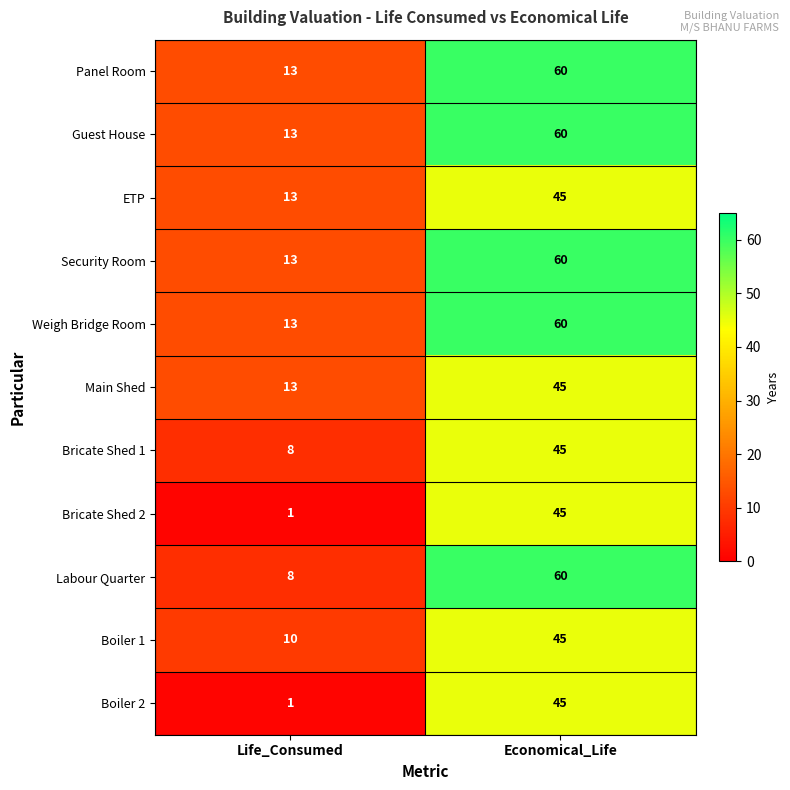

What is the total value across all series at Economical_Life?

570